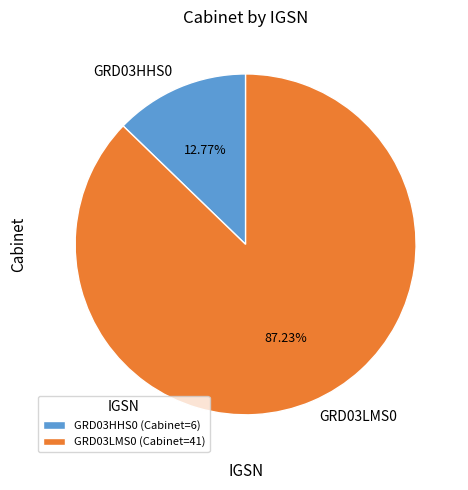

Approximately how many times larger is the value at GRD03LMS0 compared to GRD03HHS0?

6.8